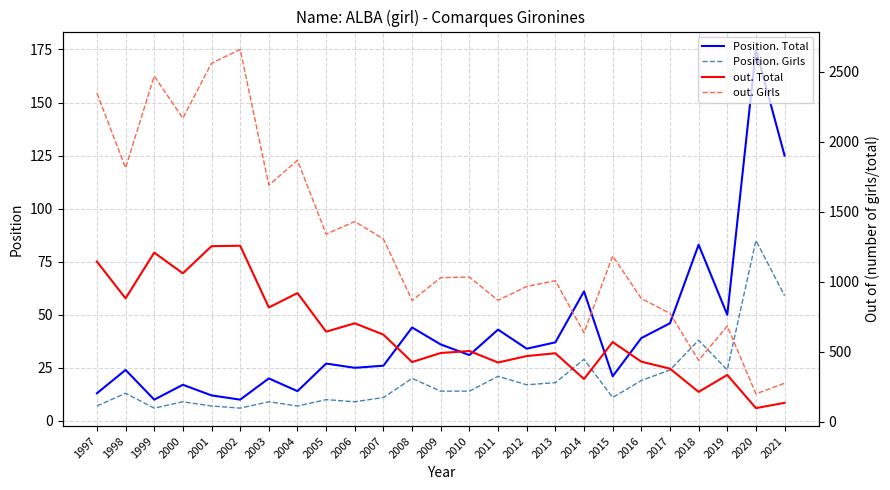

Is this an area chart (filled region under the line)?

No